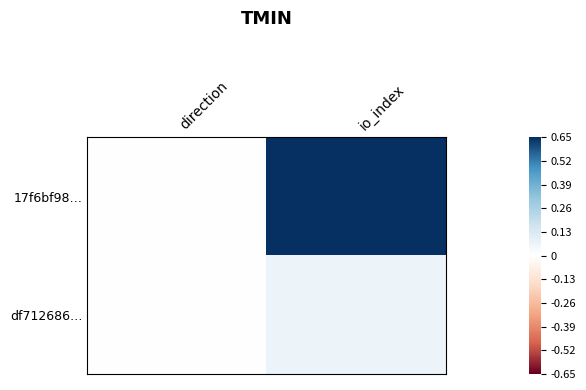

What is the difference between the highest and lowest values at io_index?

0.6